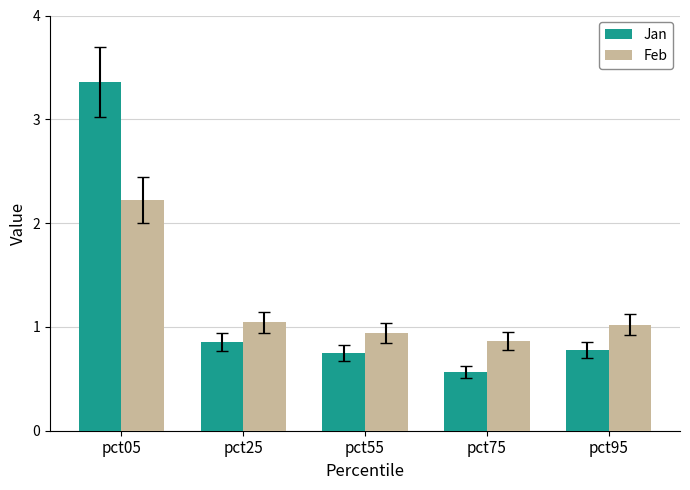

The Feb series shows 1.5 at pct95. True or false?

False